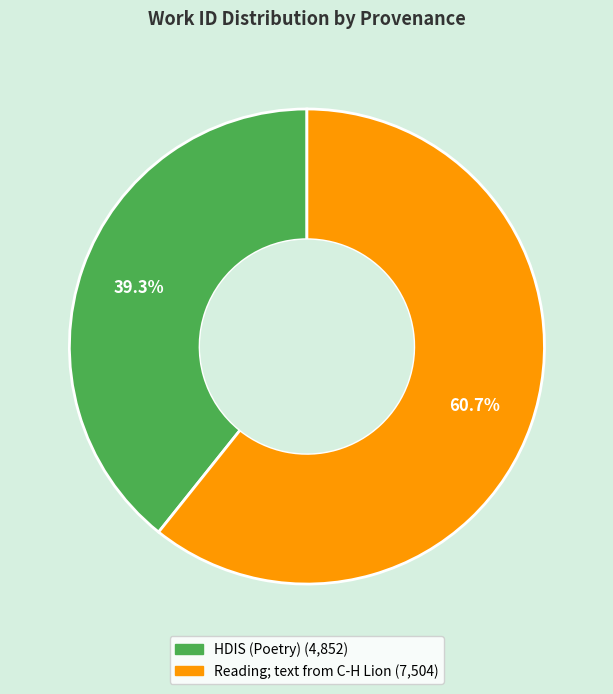

Does HDIS (Poetry) represent more than half of the total?

No